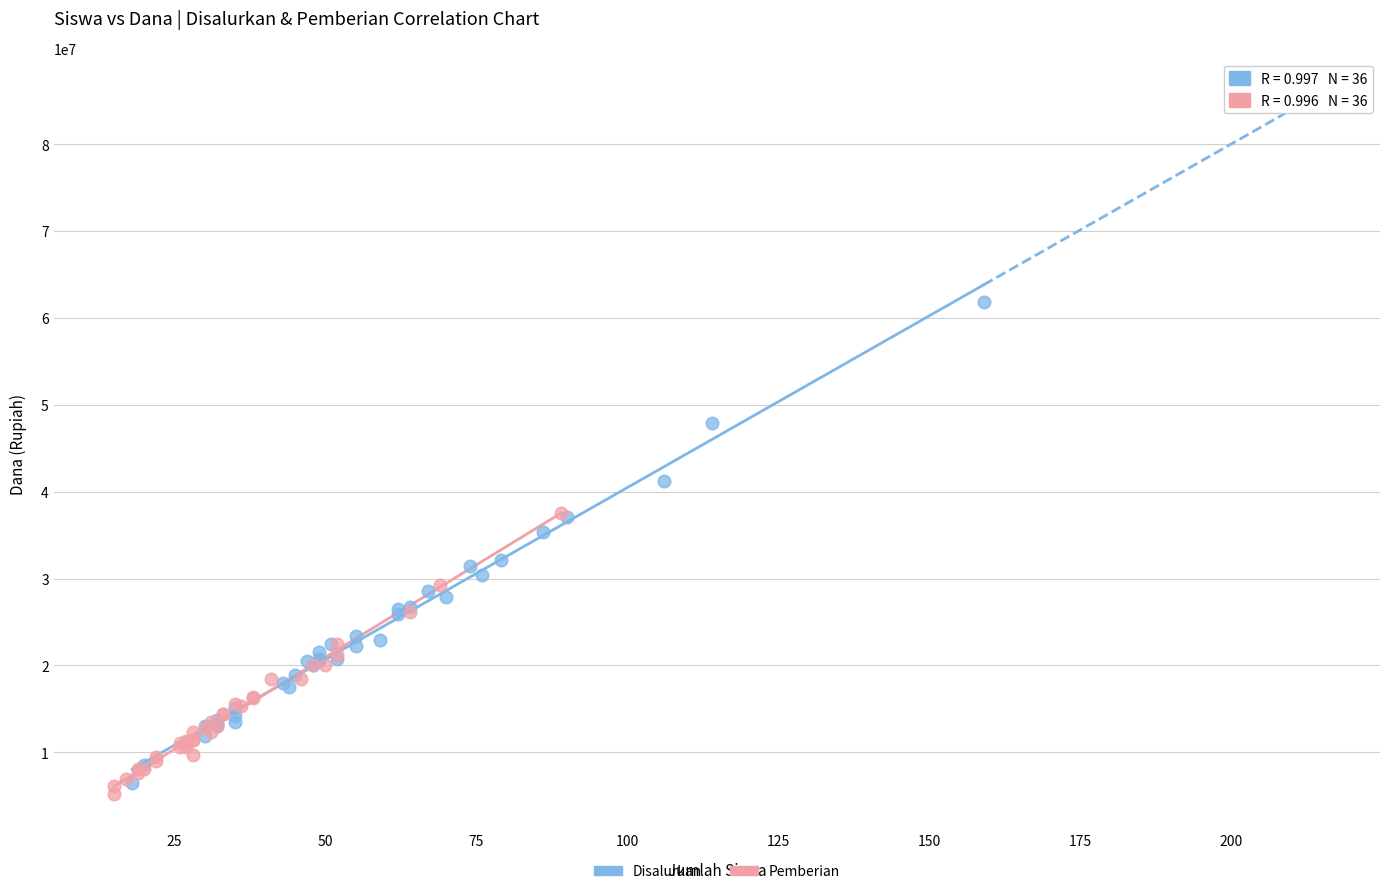

Which series reaches the maximum Y coordinate?

Disalurkan